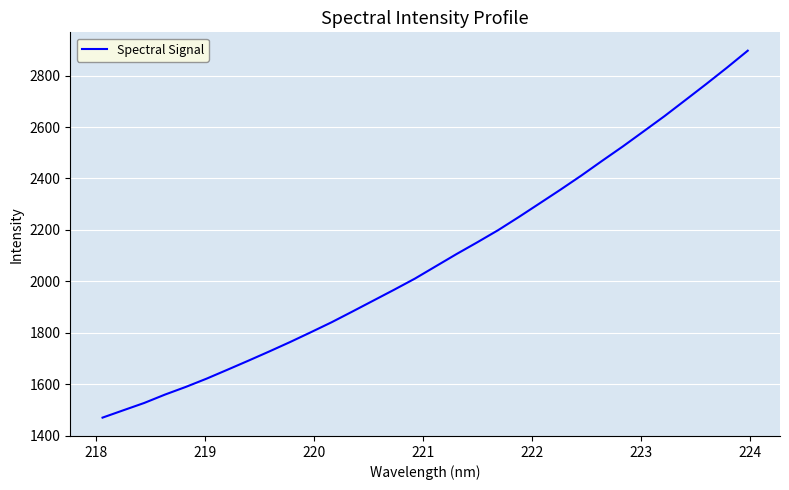

What is the maximum value shown in the chart?

2896.8